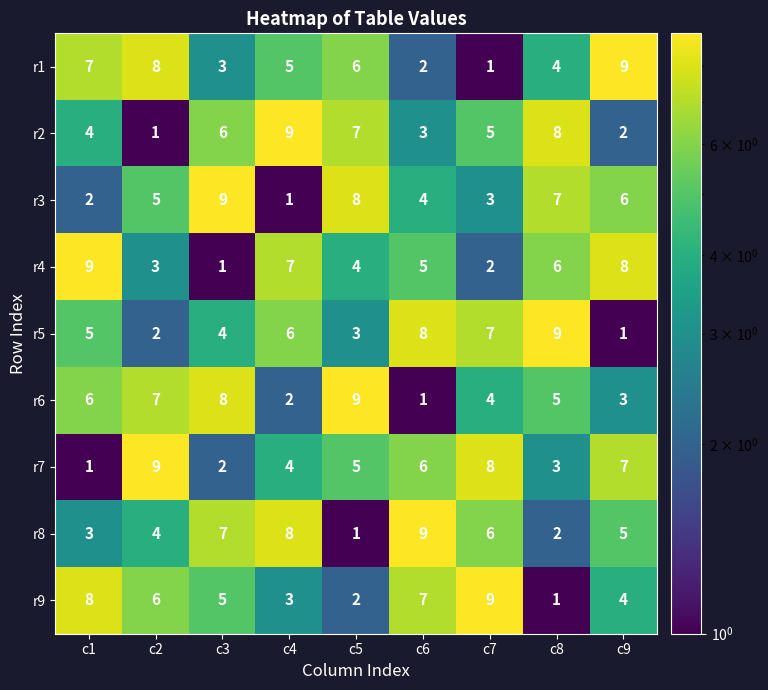

What is the approximate value of r6 at c5?

9